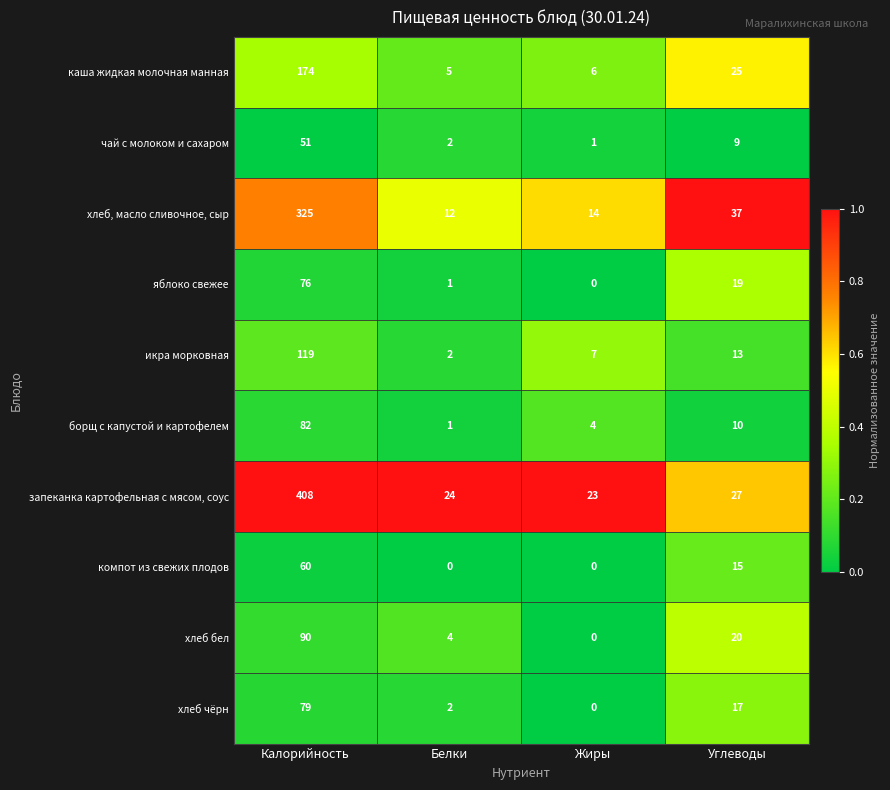

What is the greatest value displayed?

408